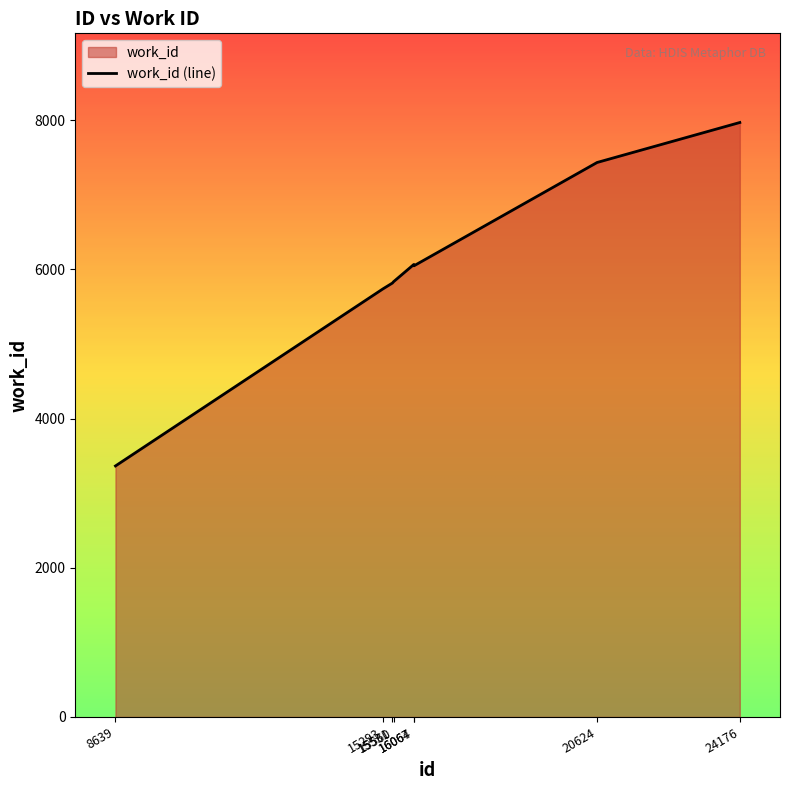

True or false: the data has more than 2 interior local peaks.

False